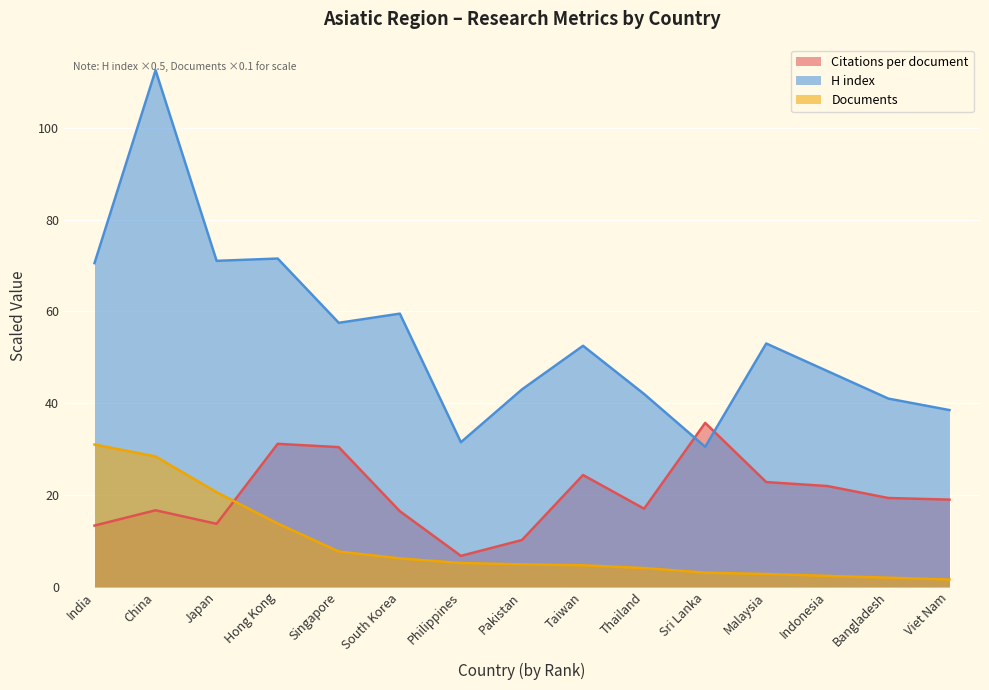

Between which two adjacent categories do H index and Citations per document first intersect?

Thailand and Sri Lanka